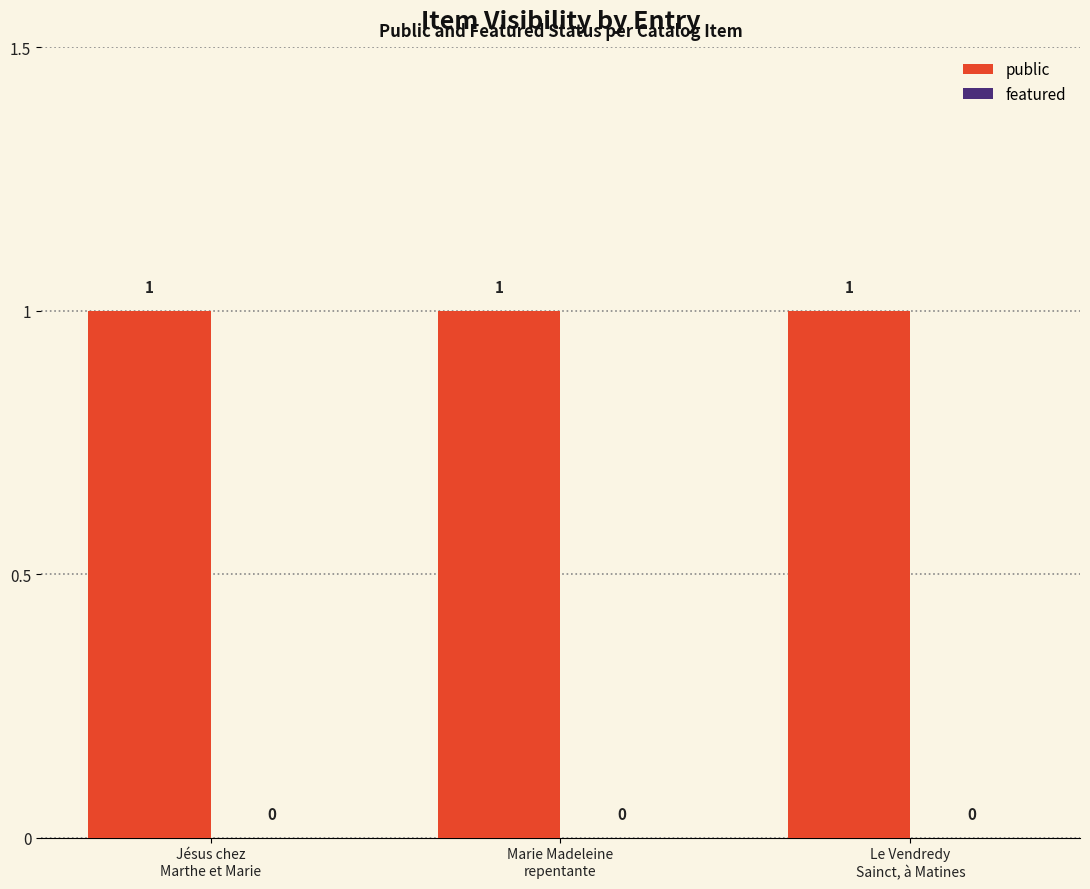

Which series has the largest total across all categories?

public